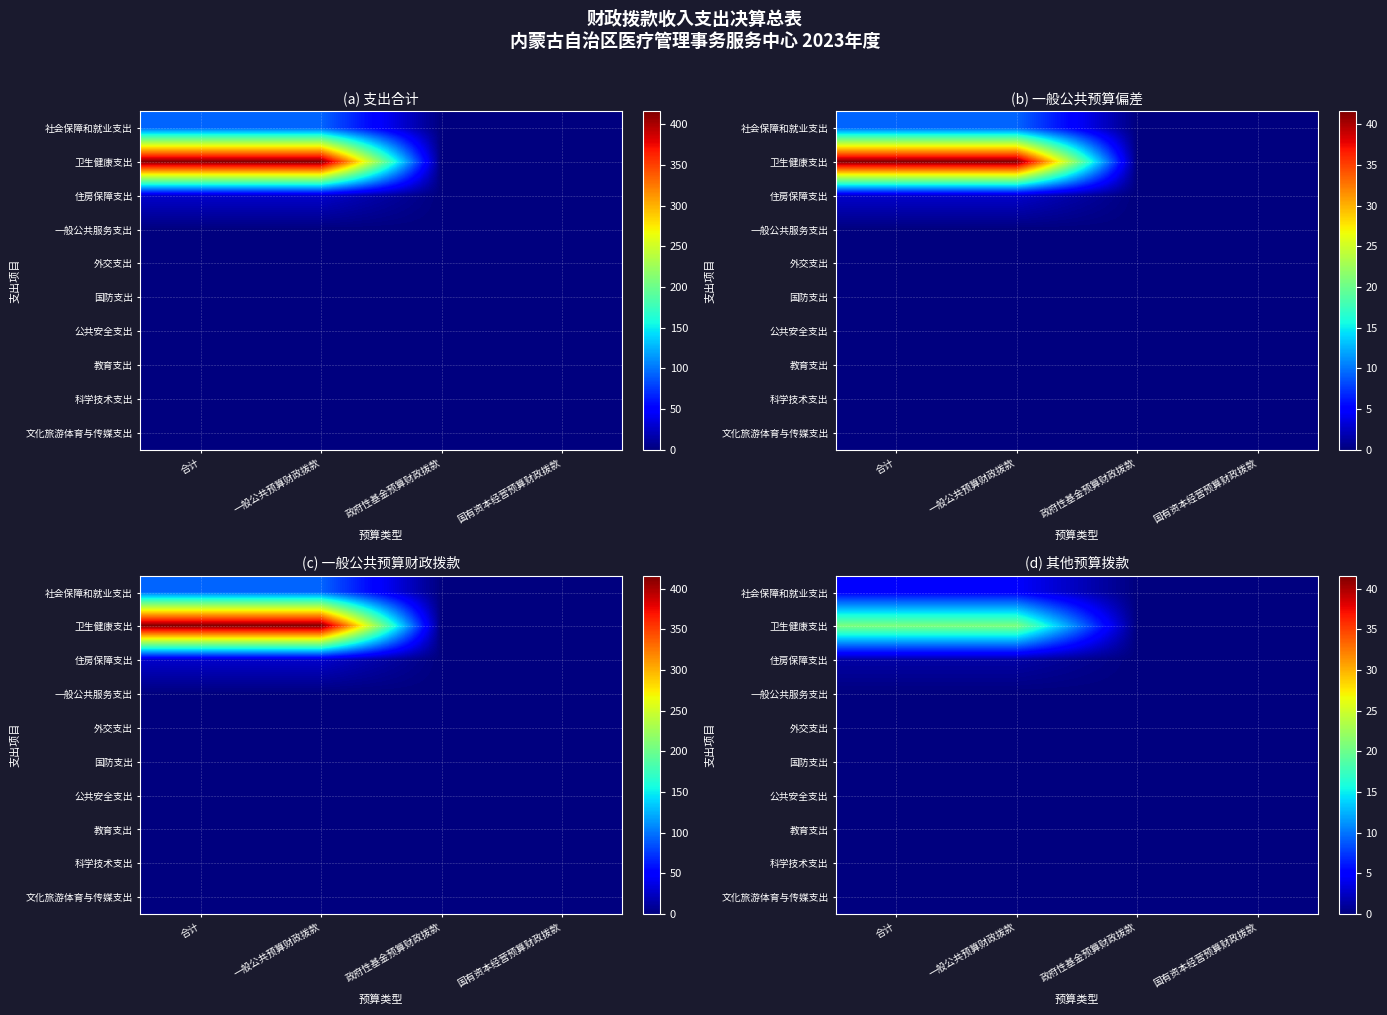

What is the total value across all series at 合计?

26.9